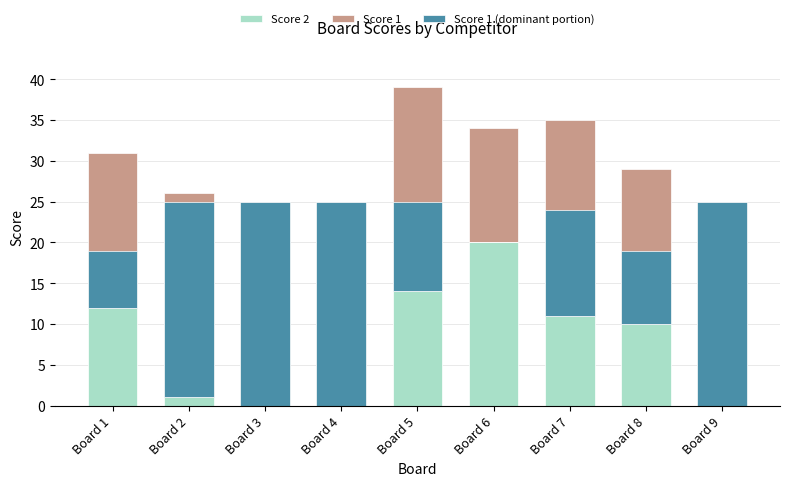

How many categories are shown in the chart?

9